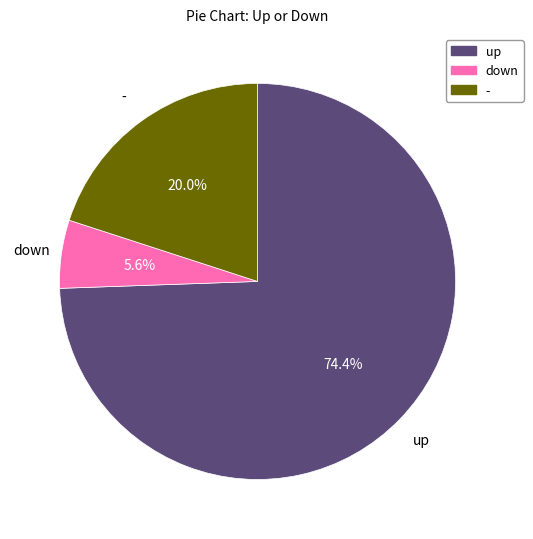

To the nearest percent, what portion does - represent?

20%